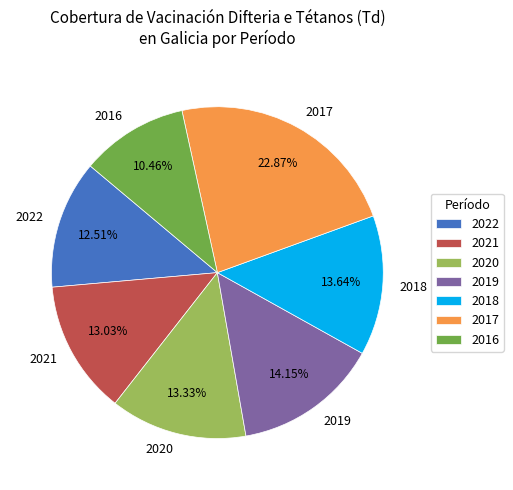

Combined, do 2018 and 2022 account for over 50%?

No